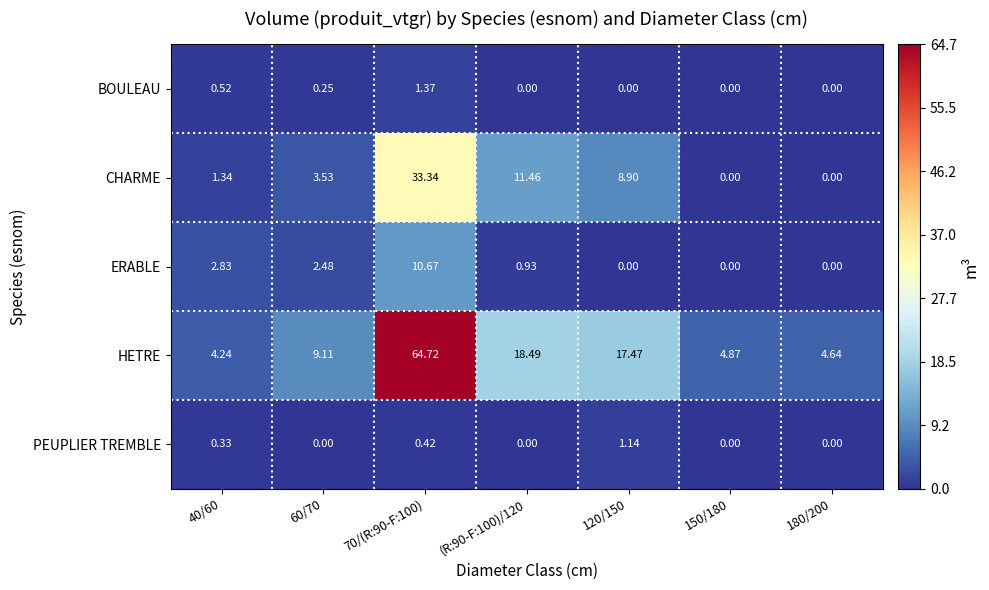

Is the value of CHARME at 40/60 greater than the value of HETRE at 60/70?

No